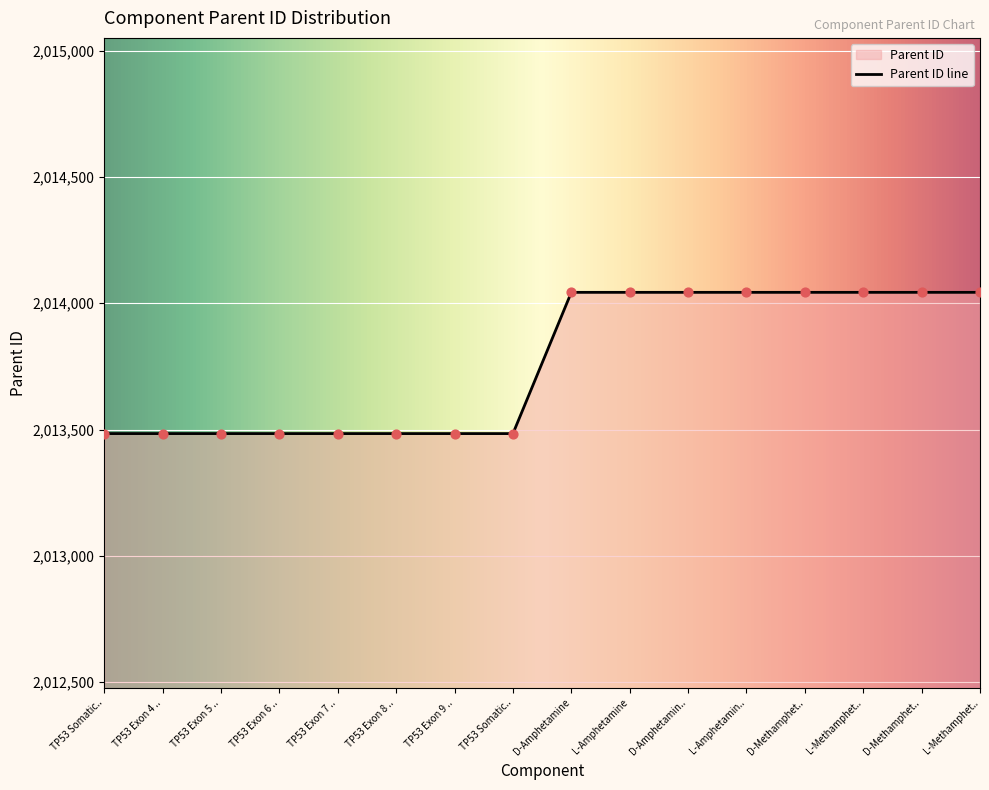

Approximately how many times larger is the value at D-Amphetamine compared to TP53 Exon 4 ..?

1.0